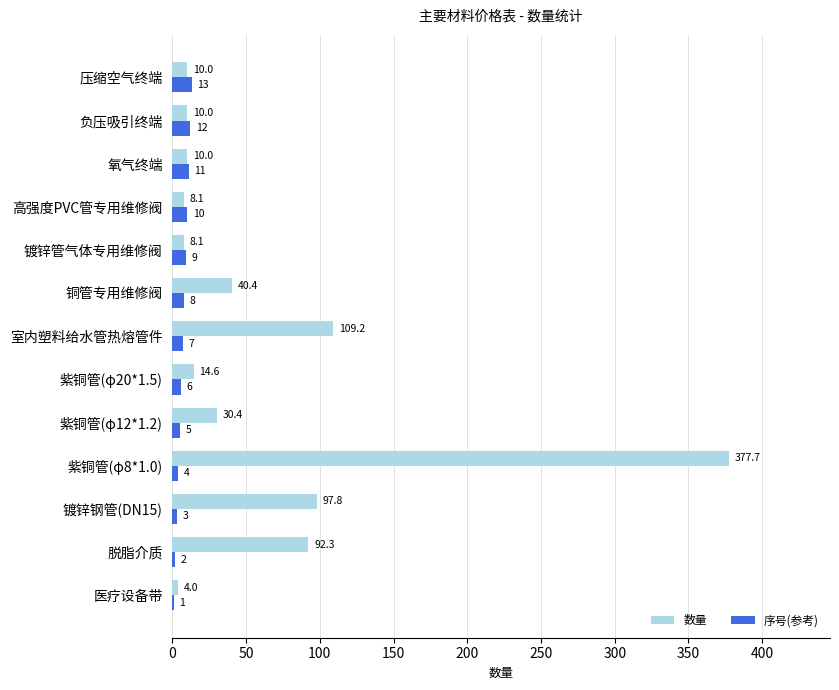

Which series changed the most between 紫铜管(φ12*1.2) and 紫铜管(φ20*1.5)?

数量